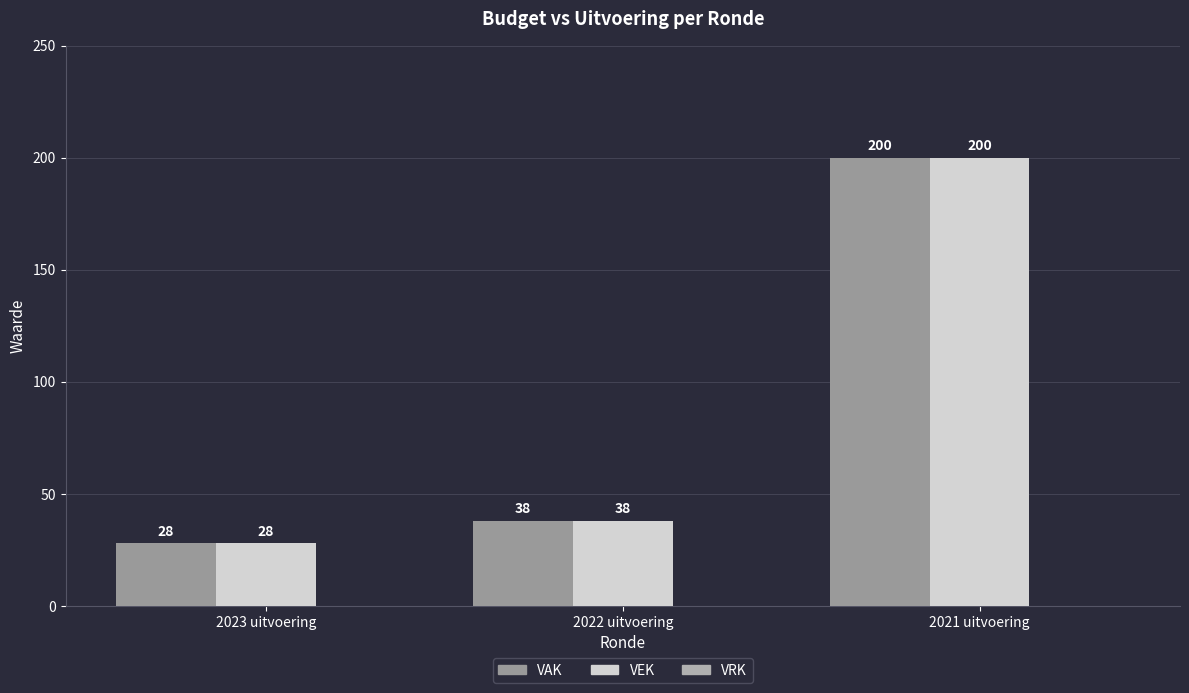

True or false: VAK has a value of 60 at 2022 uitvoering.

False